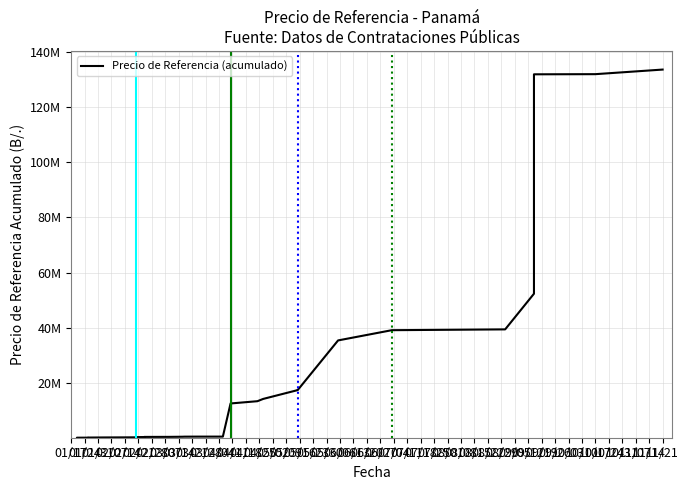

The chart shows a value of 354066.5 at 04/04. True or false?

False